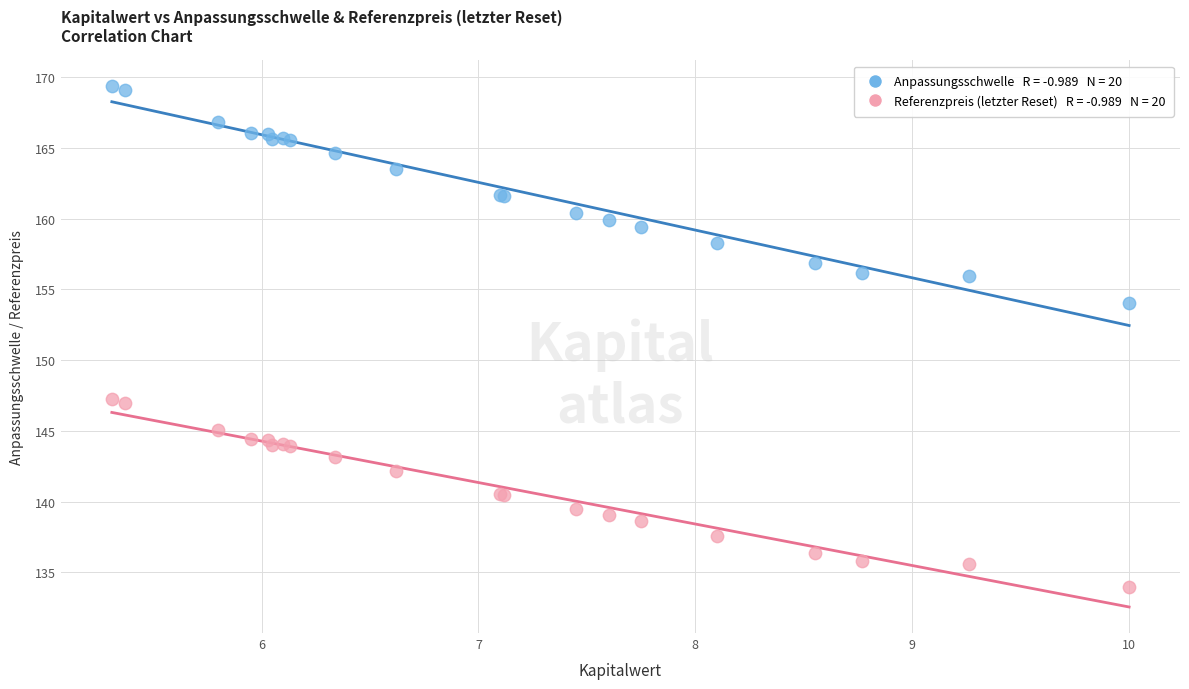

Across all series, what Y value is closest to 151?

154.0